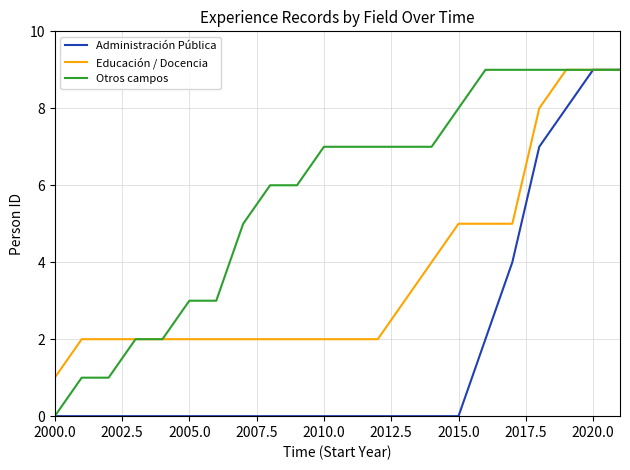

Which series has the largest total across all categories?

Otros campos